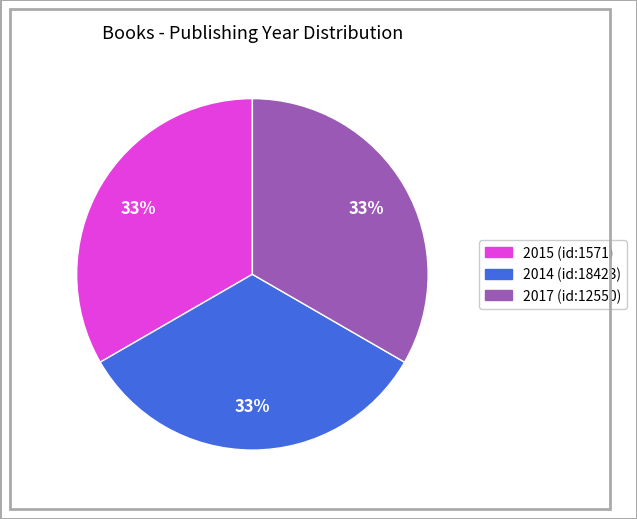

Count the number of slices in the pie.

3